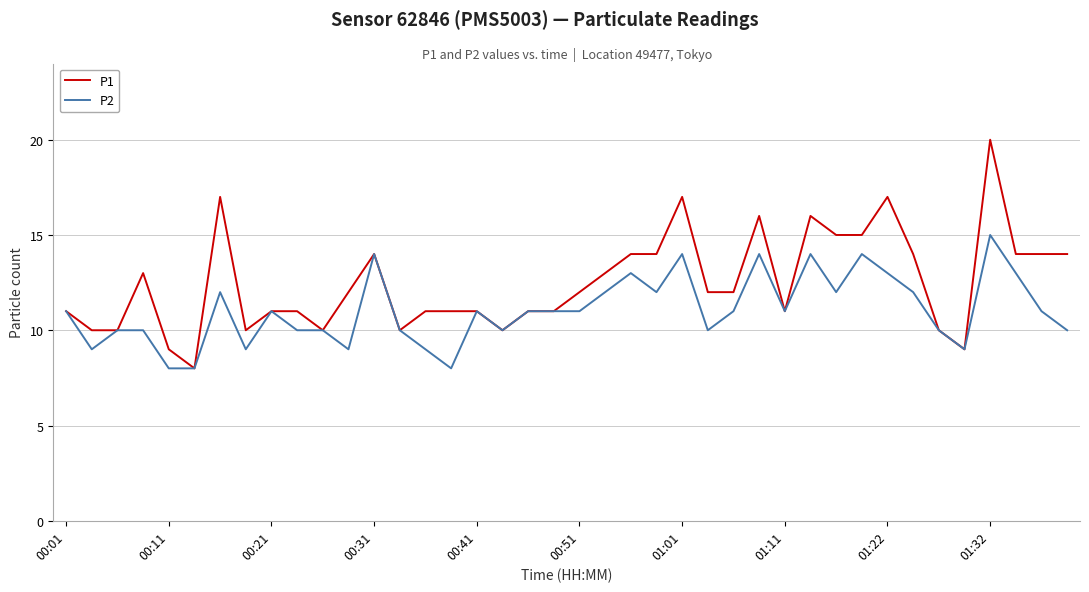

What is the highest value of the P1 series?

20